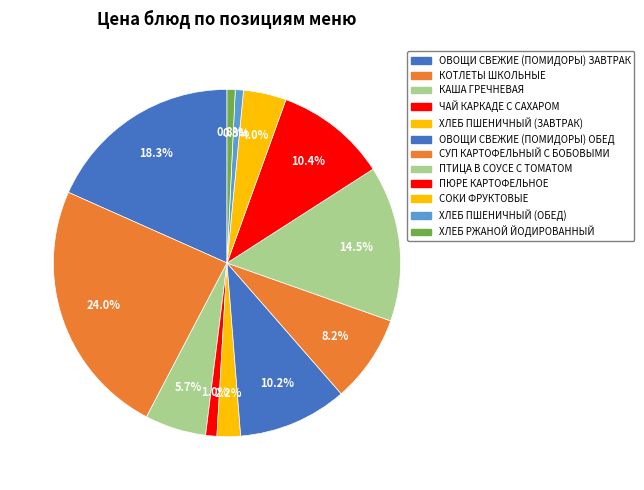

How many slices are in this pie chart?

12